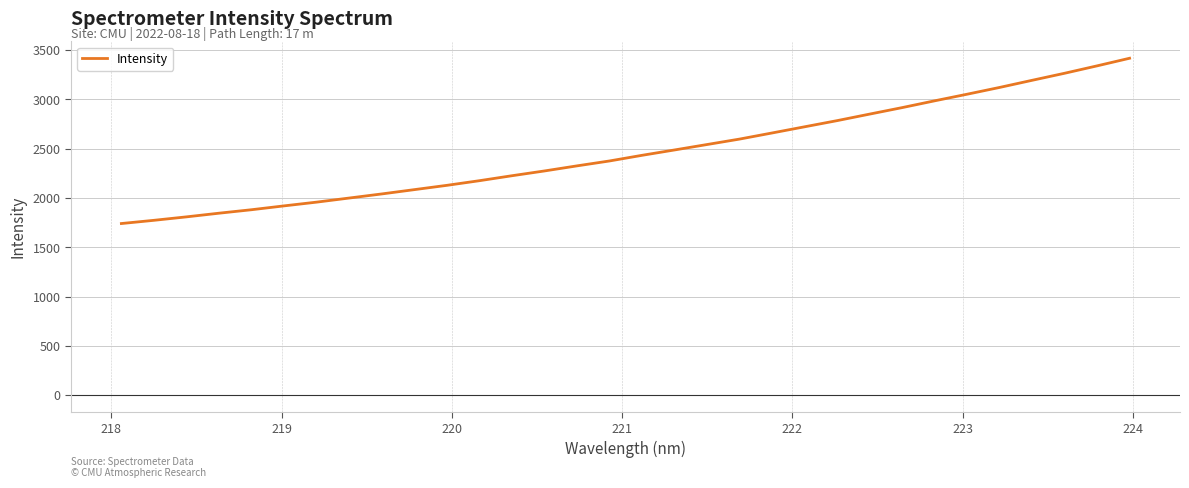

What is the minimum value shown in the chart?

1741.1